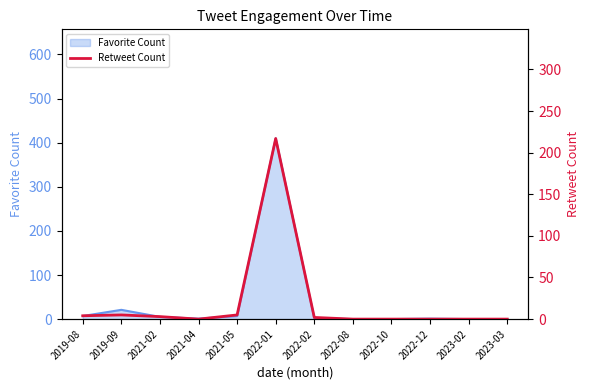

How many interior local valleys (lower than both neighbors) does the data have?

1